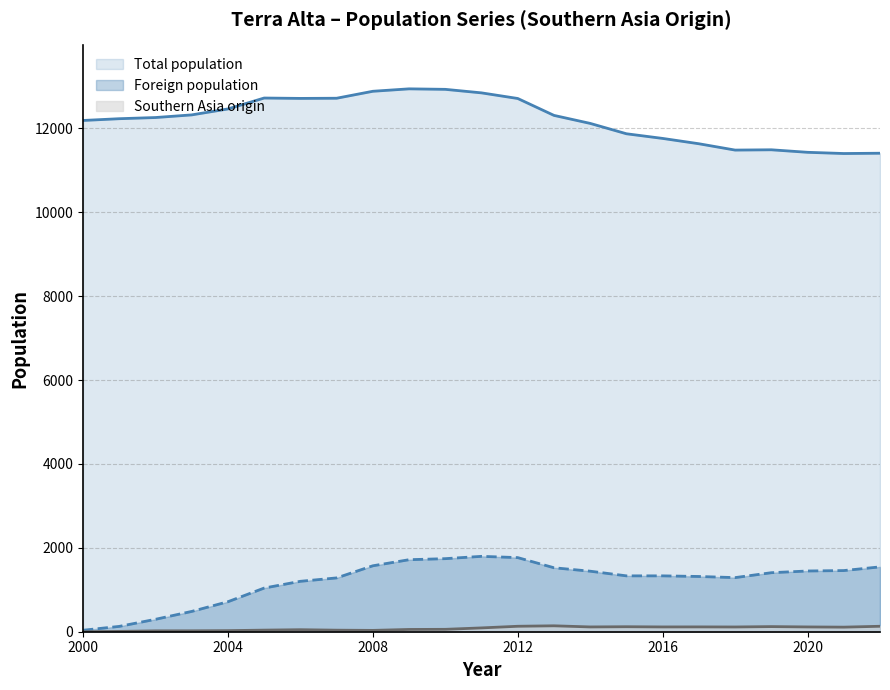

How many lines are shown in the chart?

3